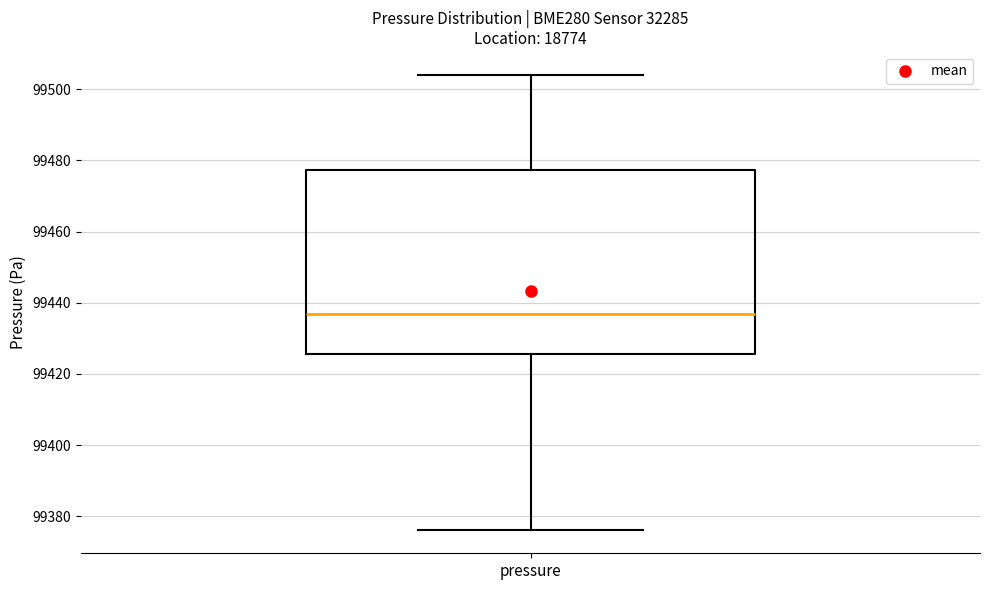

Read this box plot against the y-axis: the position of the median line, the range covered by the box, and the ends of both whiskers. The values are not printed on the chart, so give them approximately, as read against the axis.

median 99436, box 99426 to 99478, whiskers 99376 to 99504